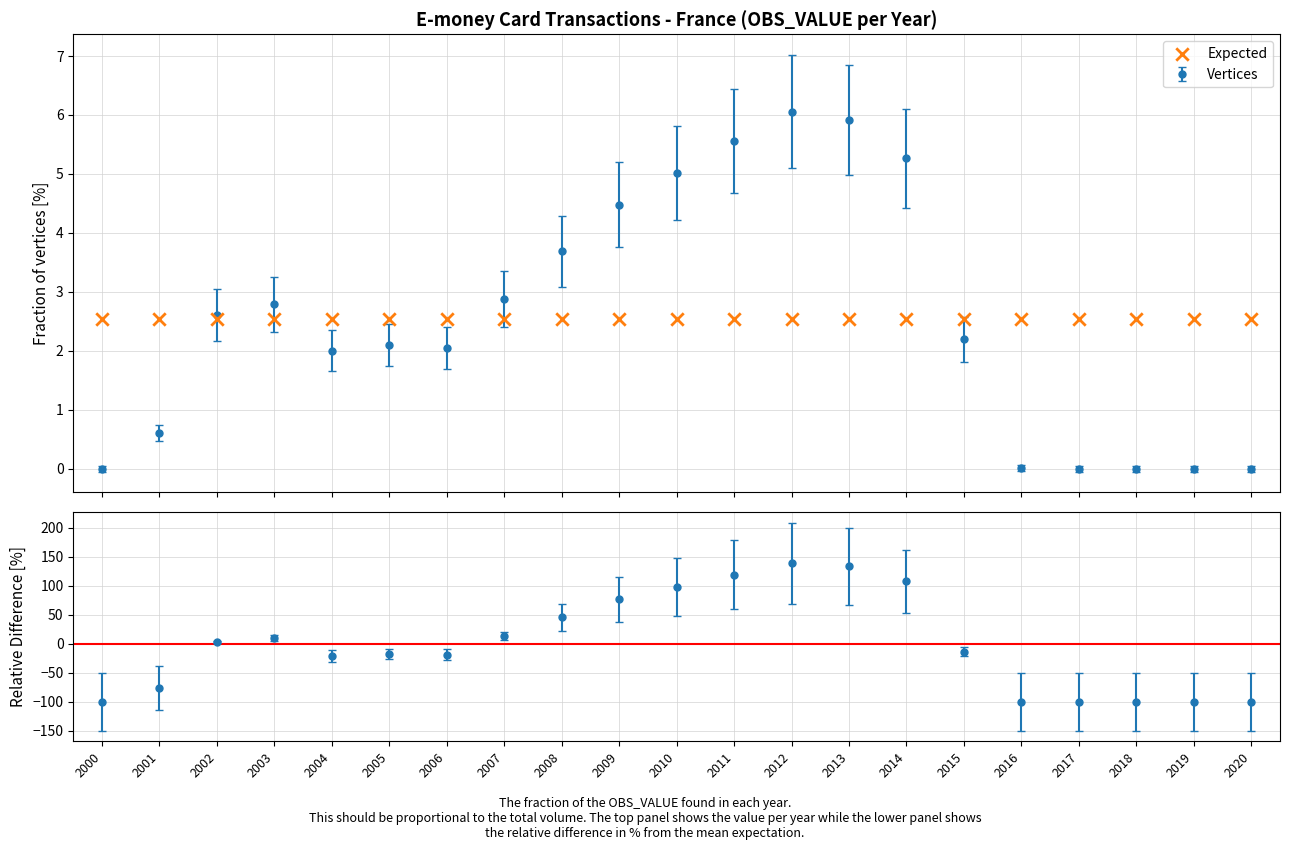

What is the change in value from 2002 to 2016?

-2.6